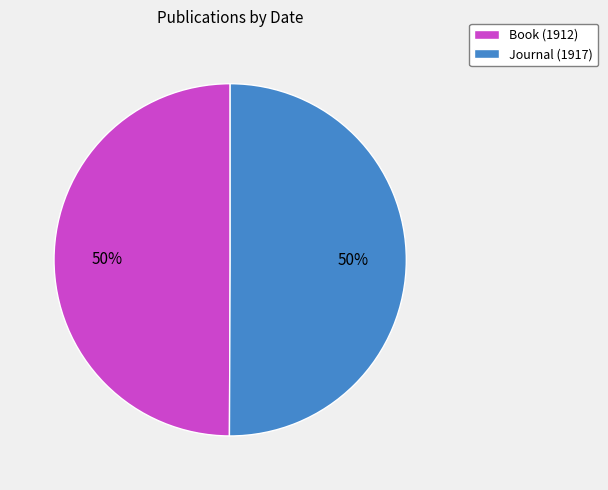

How many slices are in this pie chart?

2